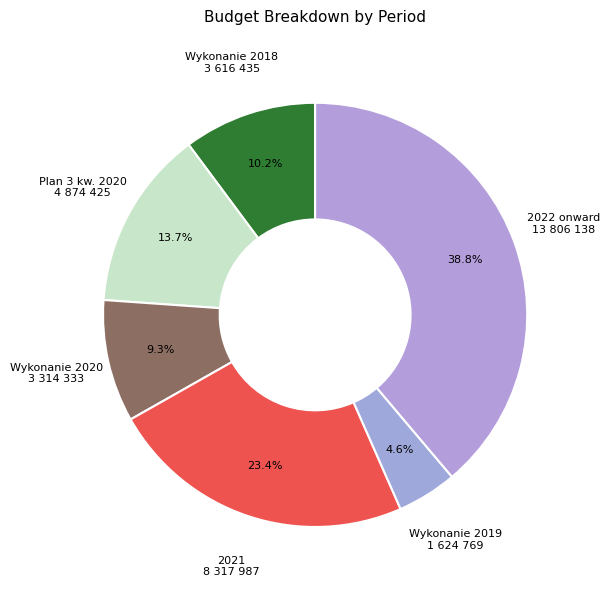

Is the sum of 2022 onward 13 806 138 and Plan 3 kw. 2020 4 874 425 greater than half?

Yes